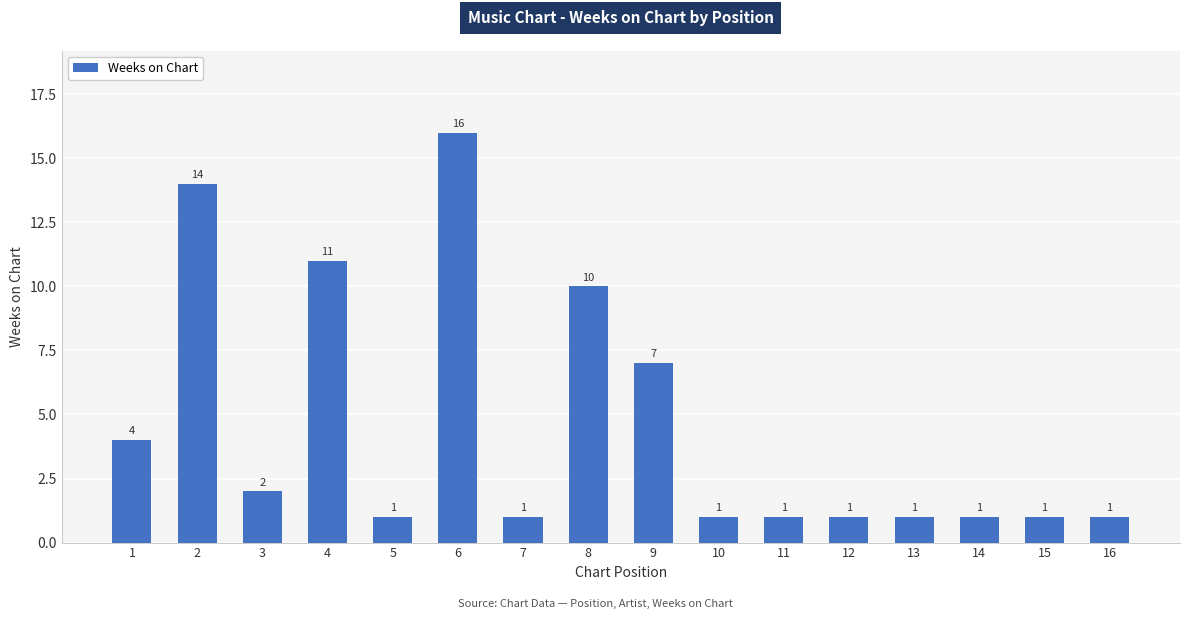

Which label corresponds to the largest value in the chart?

6